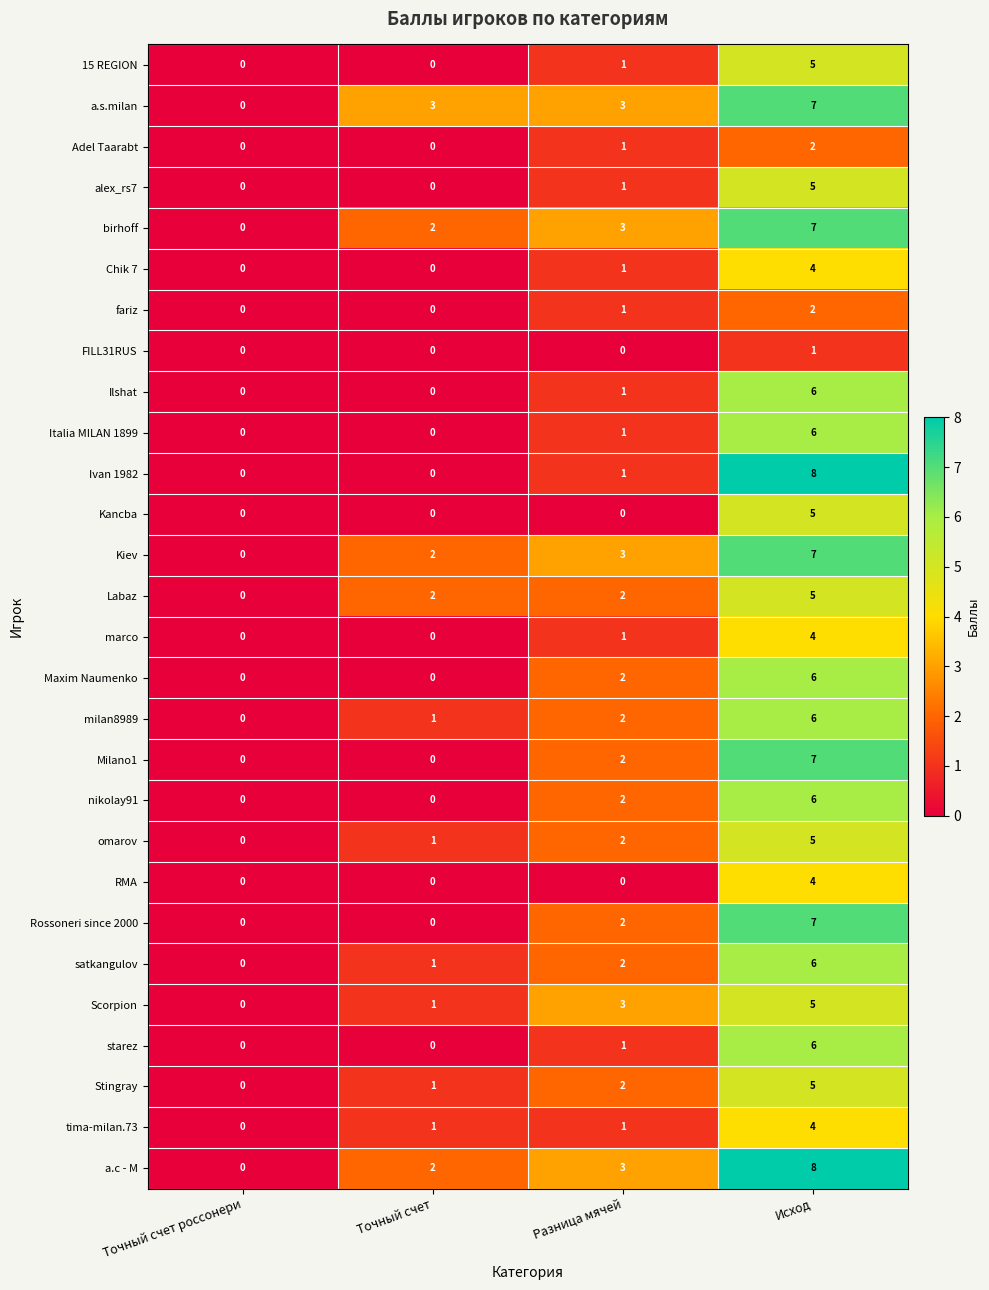

True or false: birhoff has a value of 5 at Разница мячей.

False